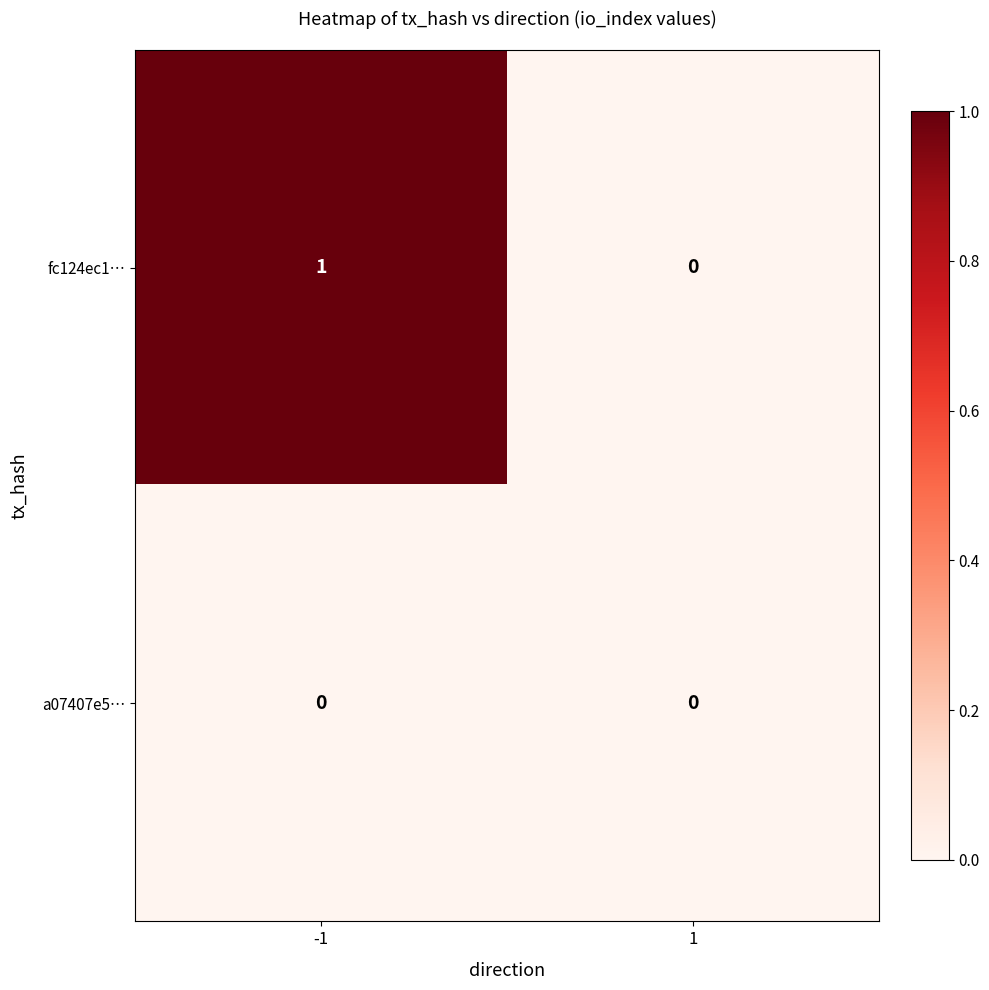

Is it true that fc124ec1… equals 1 at -1?

True